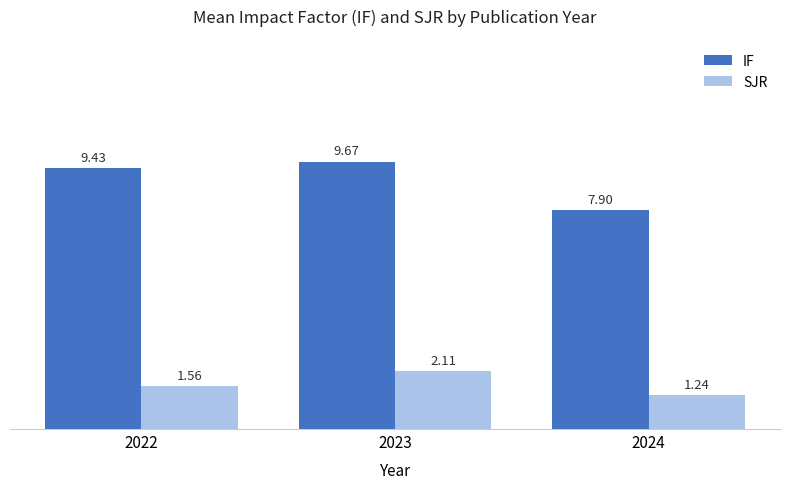

Rank the categories by IF value from lowest to highest.

2024, 2022, 2023